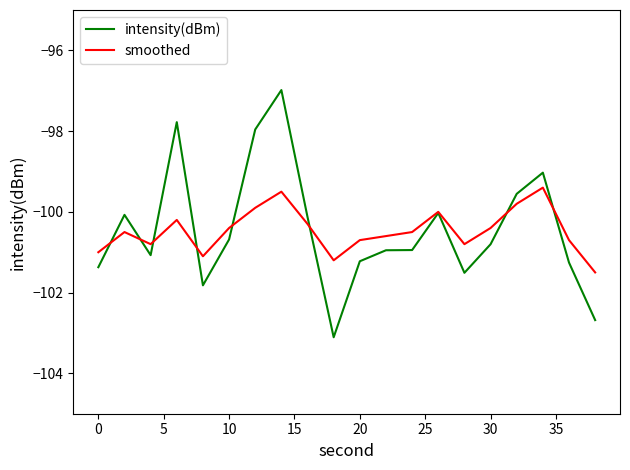

What is the maximum value for smoothed?

-99.4